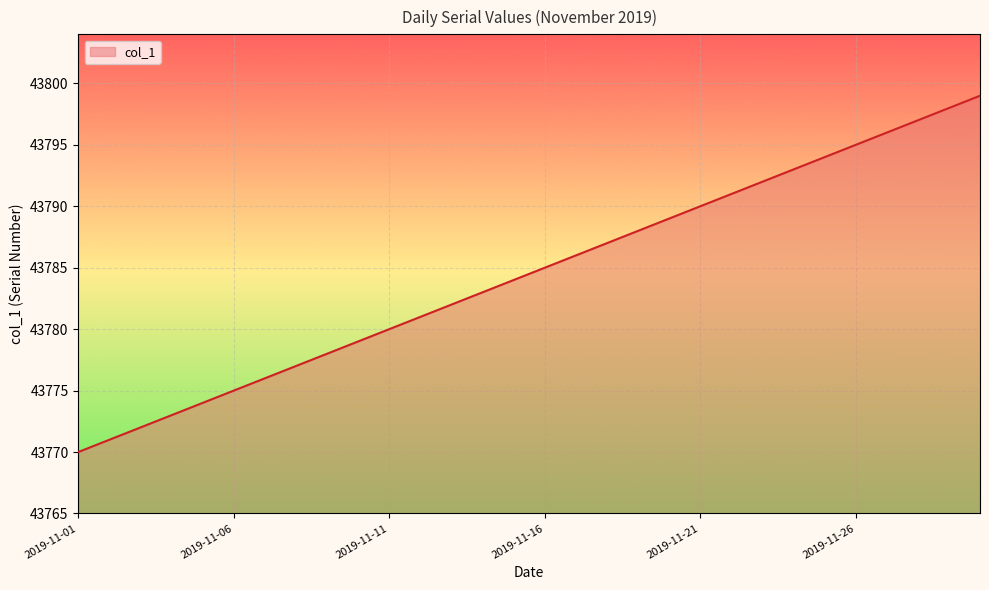

Reading left to right, list all the values displayed in this chart.

43770	43771	43772	43773	43774	43775	43776	43777	43778	43779	43780	43781	43782	43783	43784	43785	43786	43787	43788	43789	43790	43791	43792	43793	43794	43795	43796	43797	43798	43799